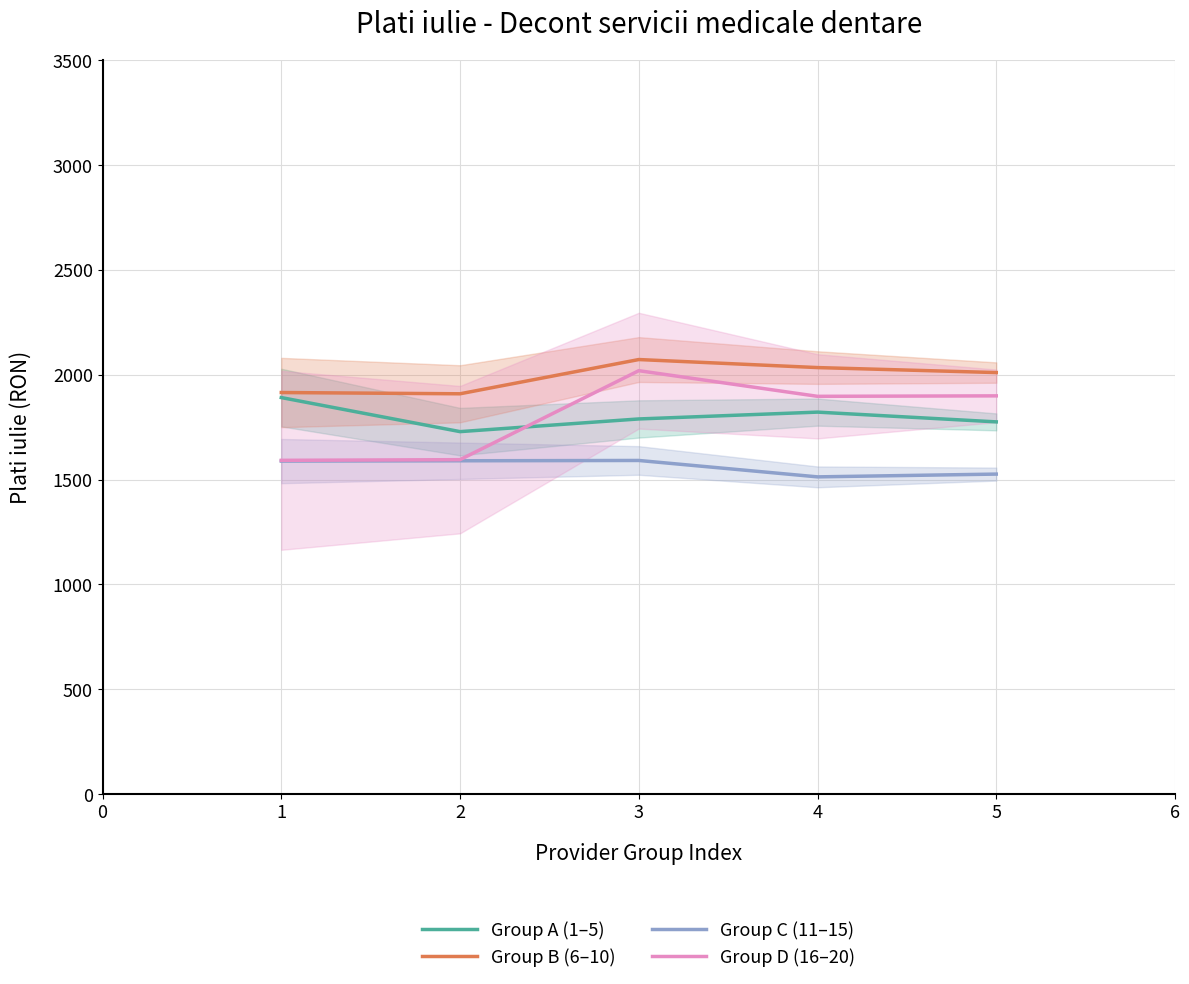

What is the minimum value for Group A (1–5)?

1728.5